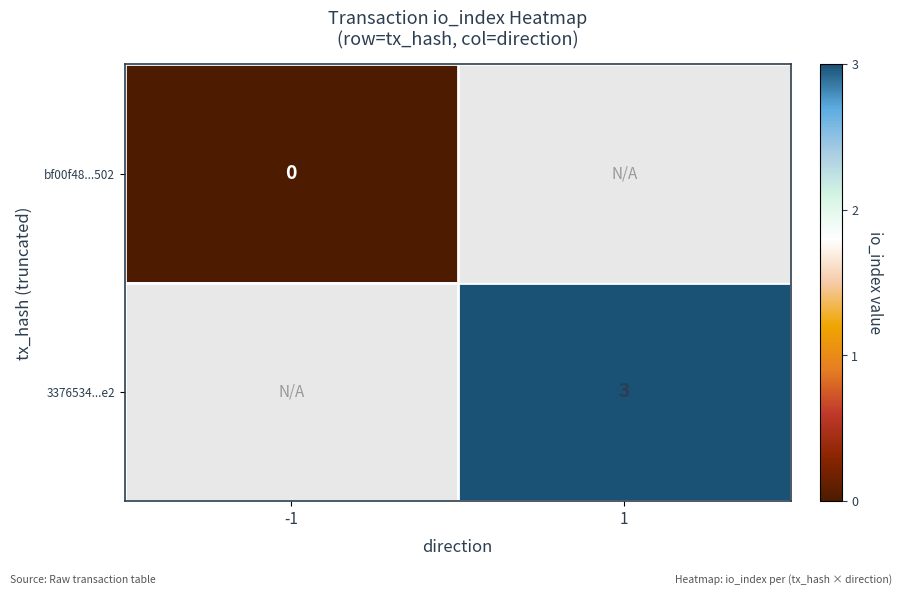

The value of 3376534...e2 at 1 is 2. True or false?

False